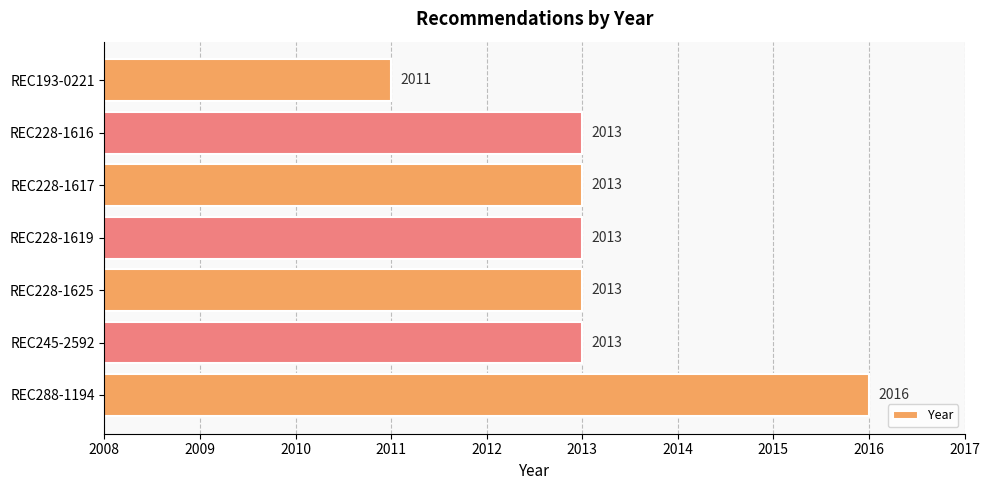

At which category does the chart reach its peak across all series?

REC288-1194